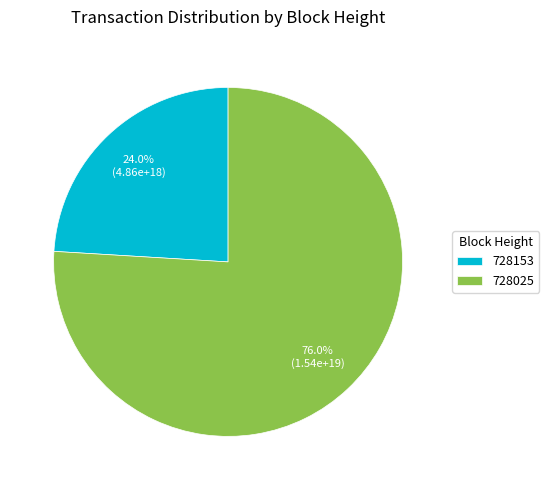

Is there a majority slice in this chart?

Yes